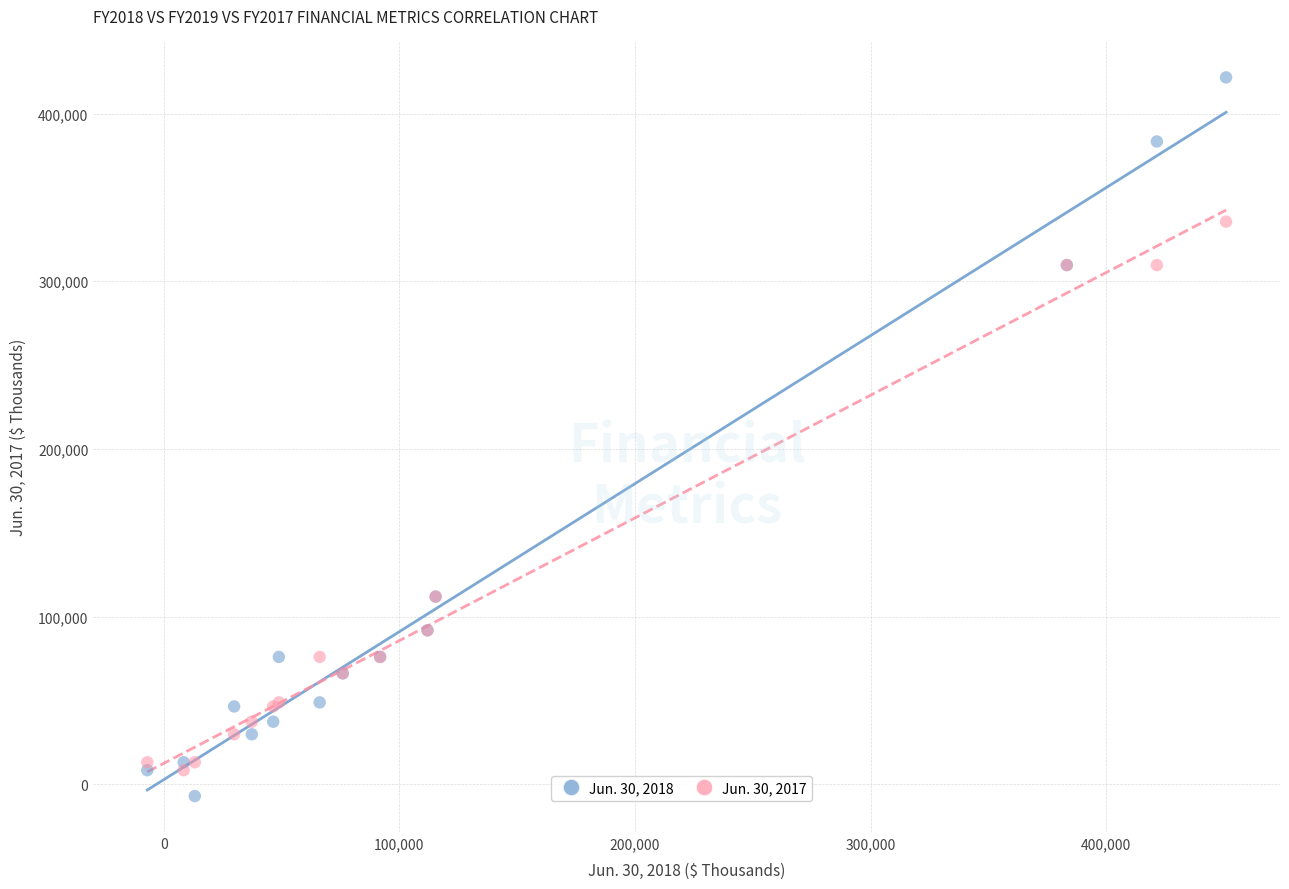

Which series has the largest Y range (max minus min)?

Jun. 30, 2018